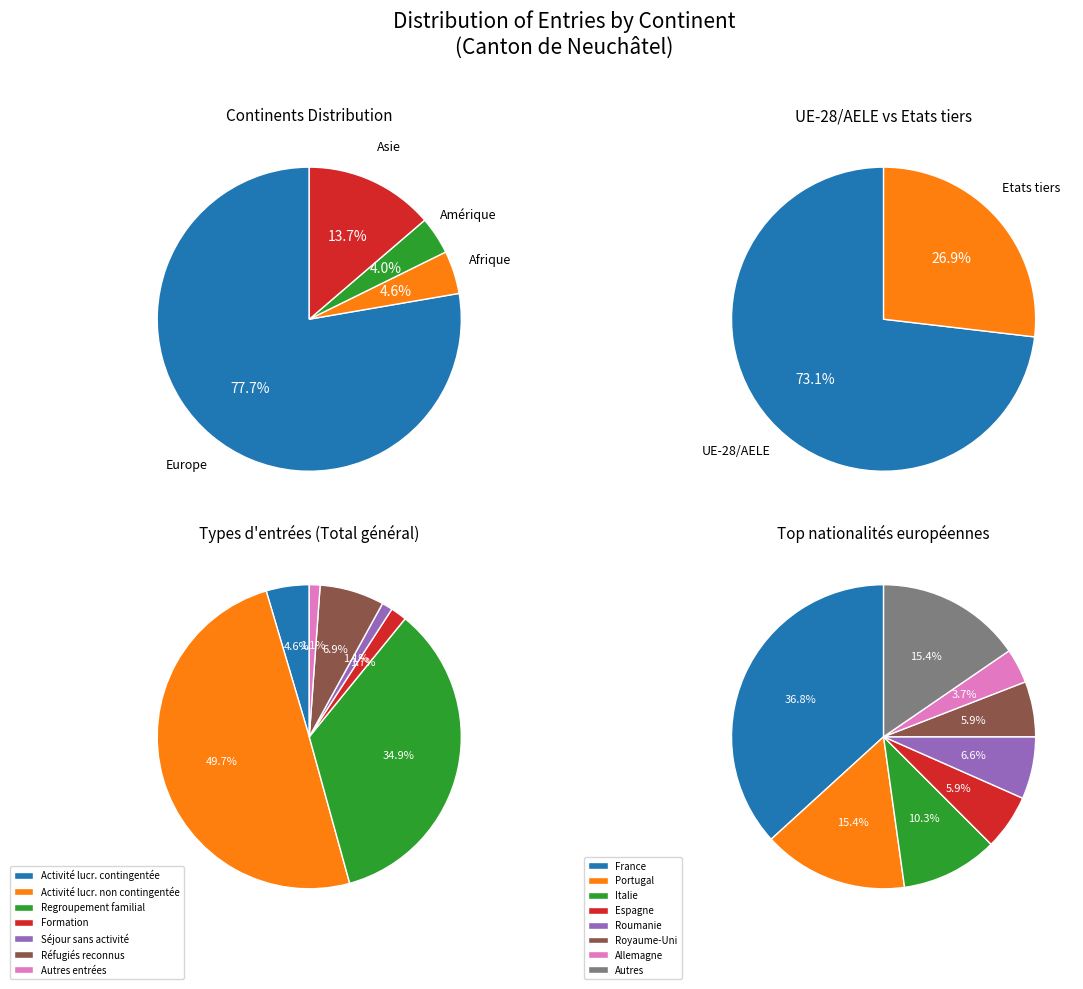

What percentage is the Europe slice, to the nearest percent?

78%